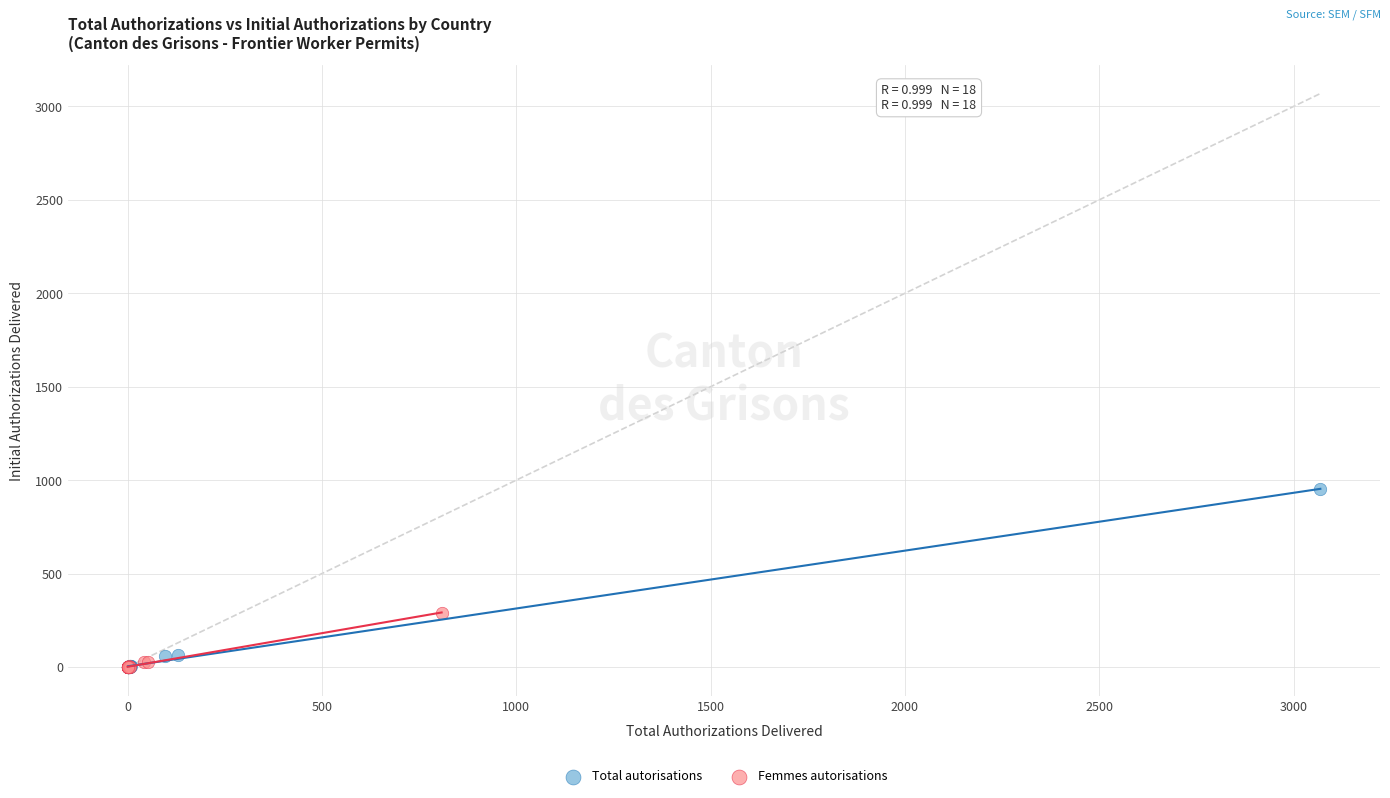

Which series contains the highest Y value?

Total autorisations